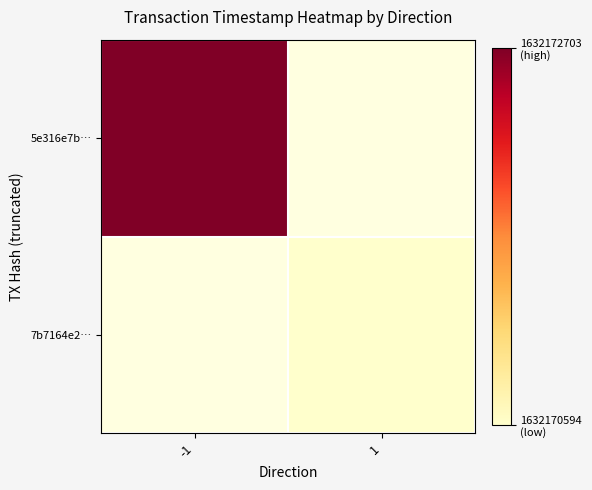

What is the smallest value displayed?

1632170594.0